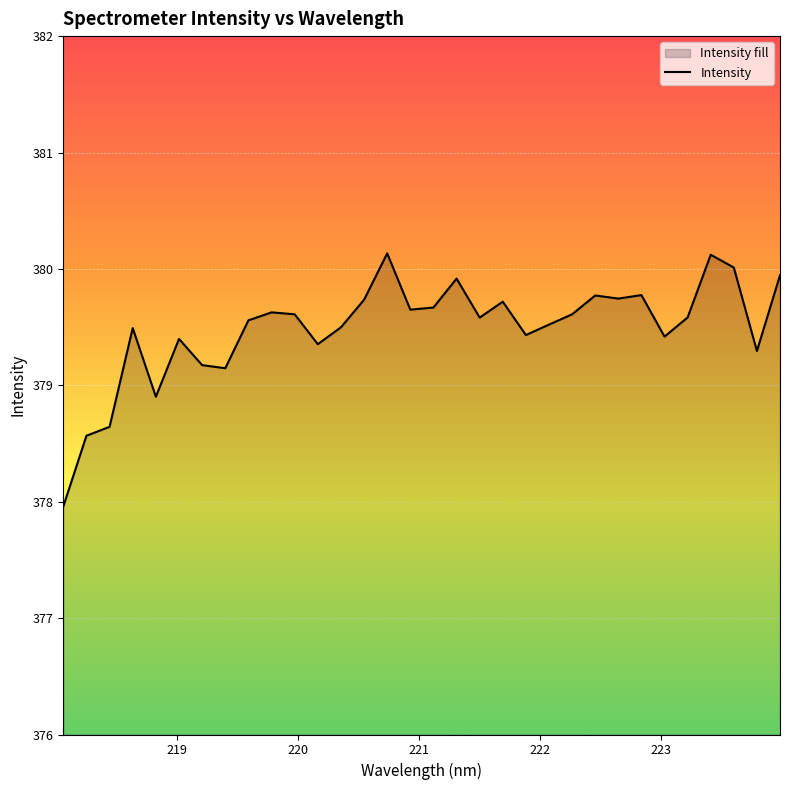

How many lines are shown in the chart?

1